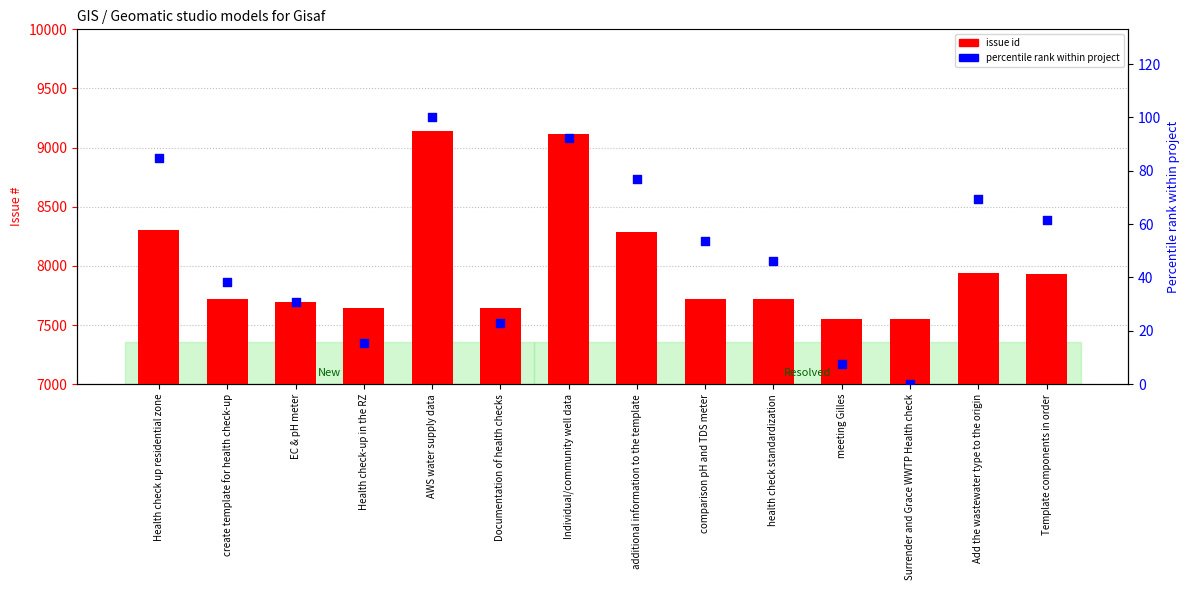

Which series contains the highest Y value?

issue id